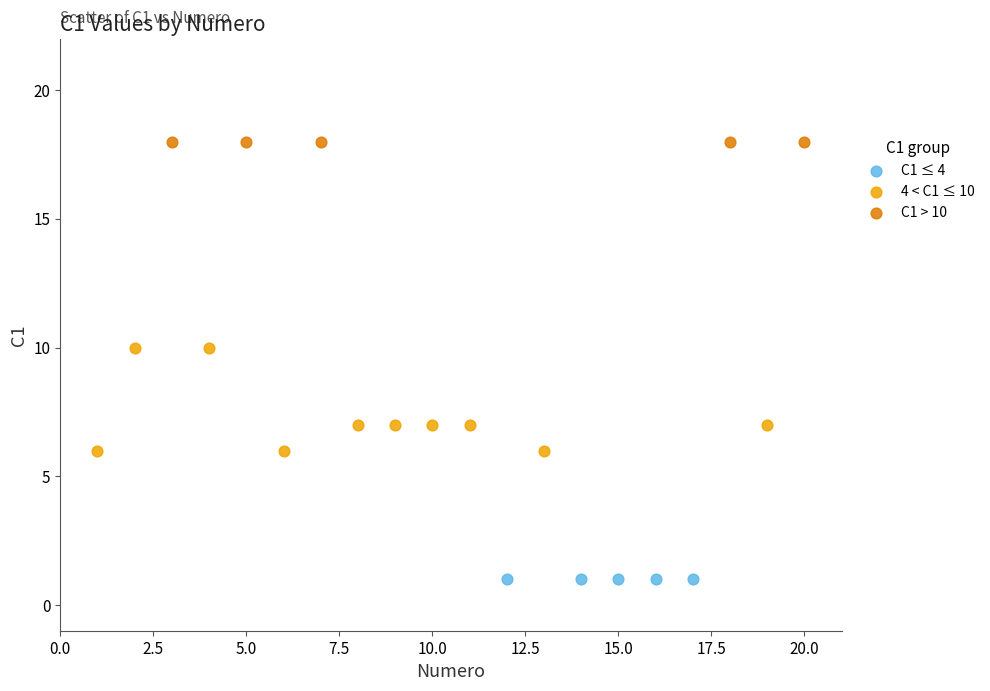

What are all the series names shown in the legend?

C1 ≤ 4, 4 < C1 ≤ 10, C1 > 10